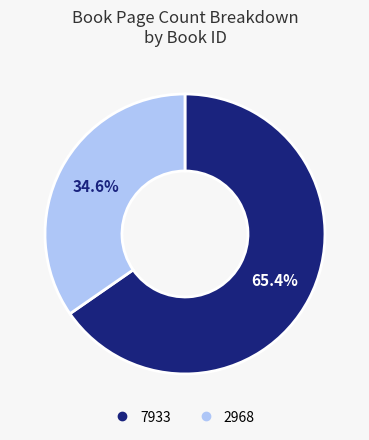

How many segments does this pie chart have?

2